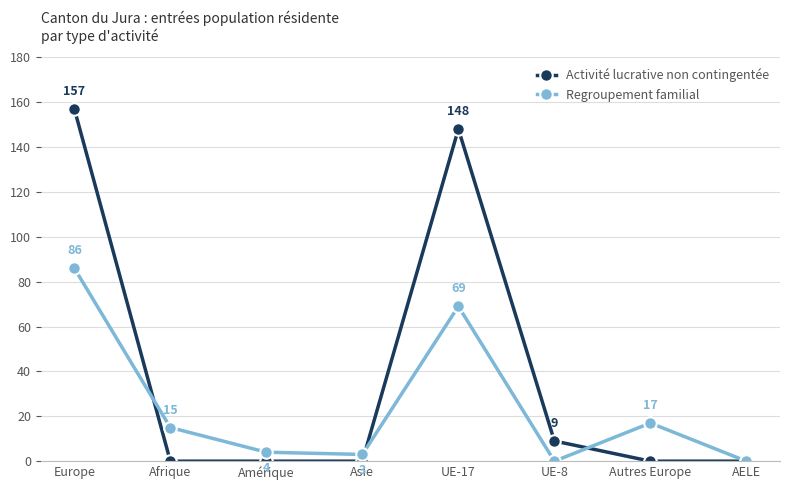

At how many categories does at least one series exceed 75?

2